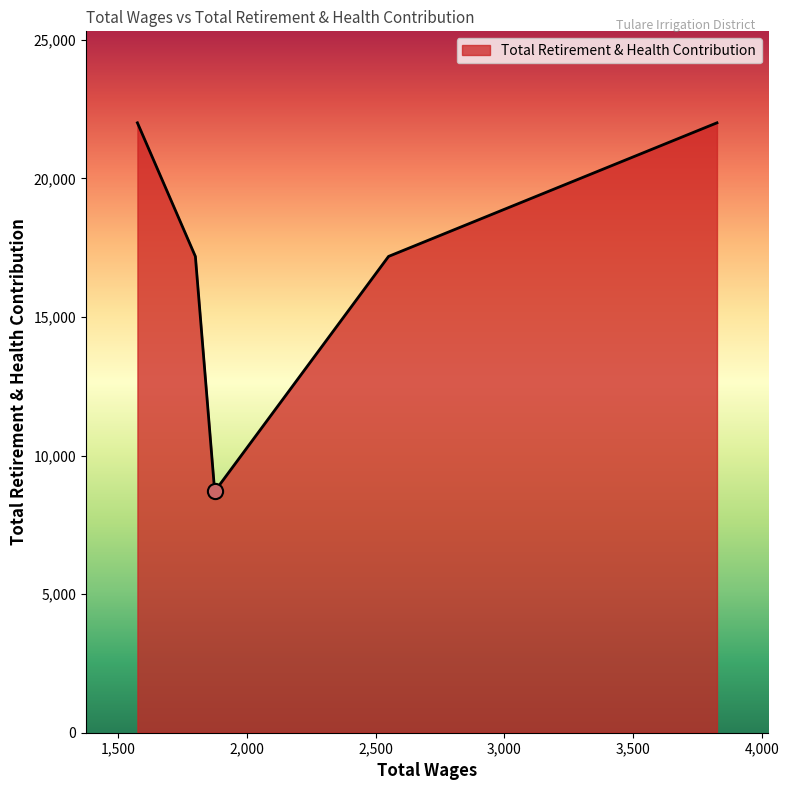

How many interior local valleys (lower than both neighbors) does the data have?

1